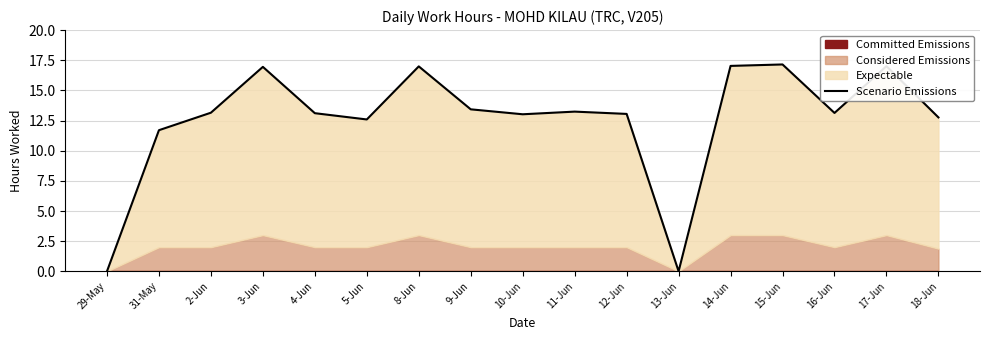

How many positive values are there?

15